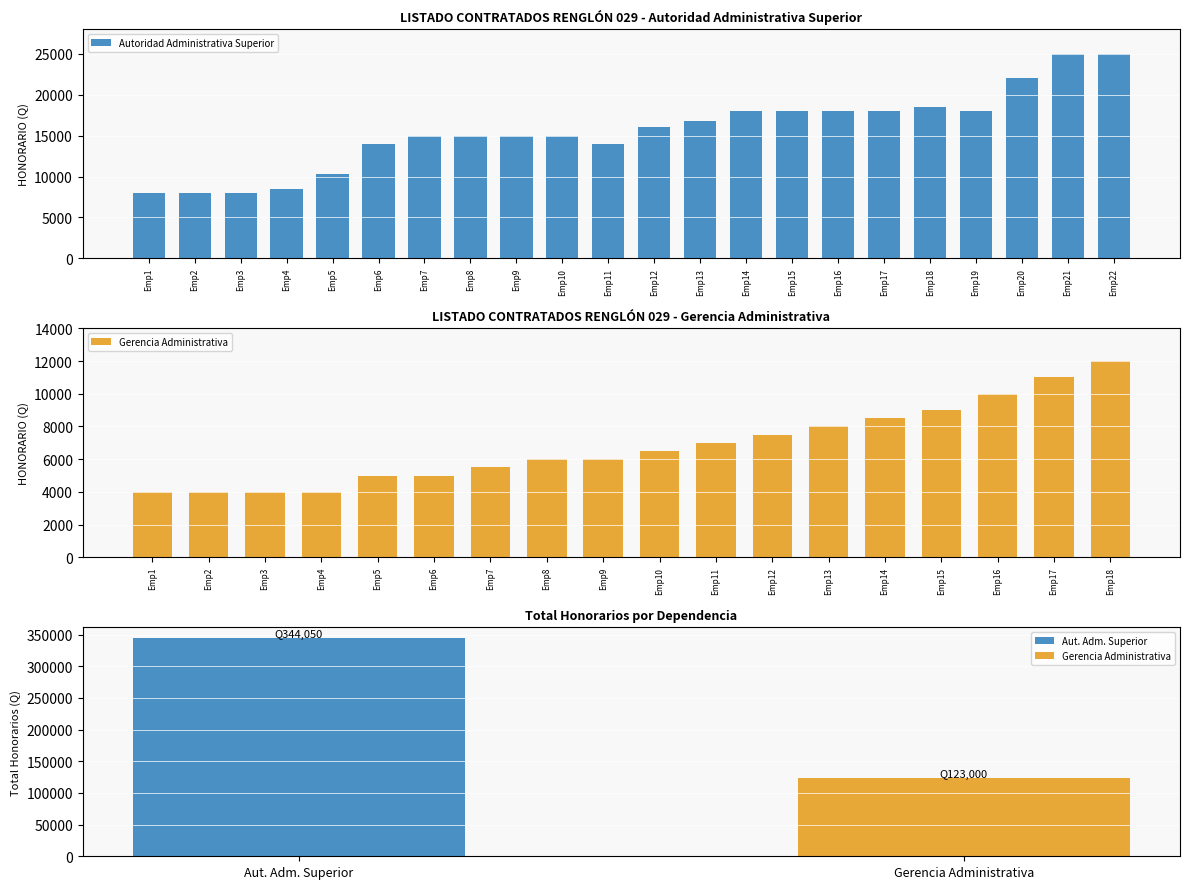

Which label corresponds to the largest value in the chart?

Emp21